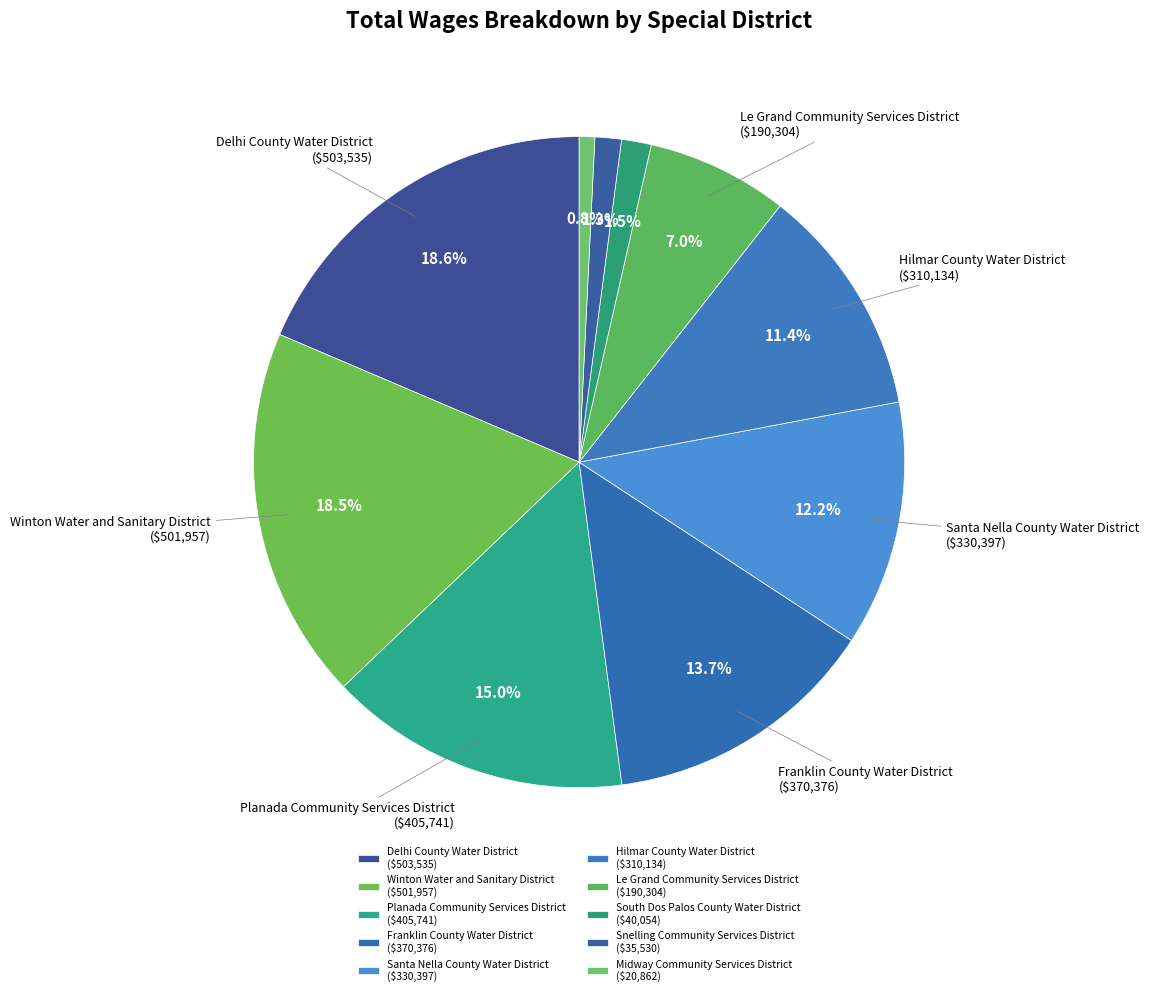

Is there a majority slice in this chart?

No